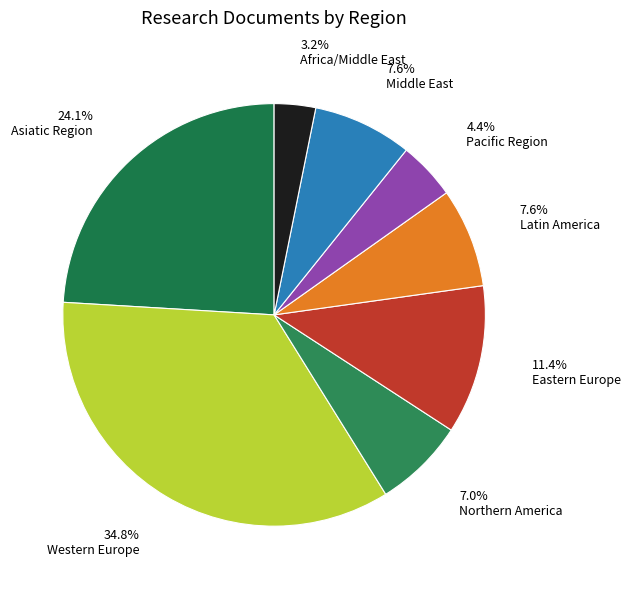

What is the largest slice in the pie chart?

Western Europe